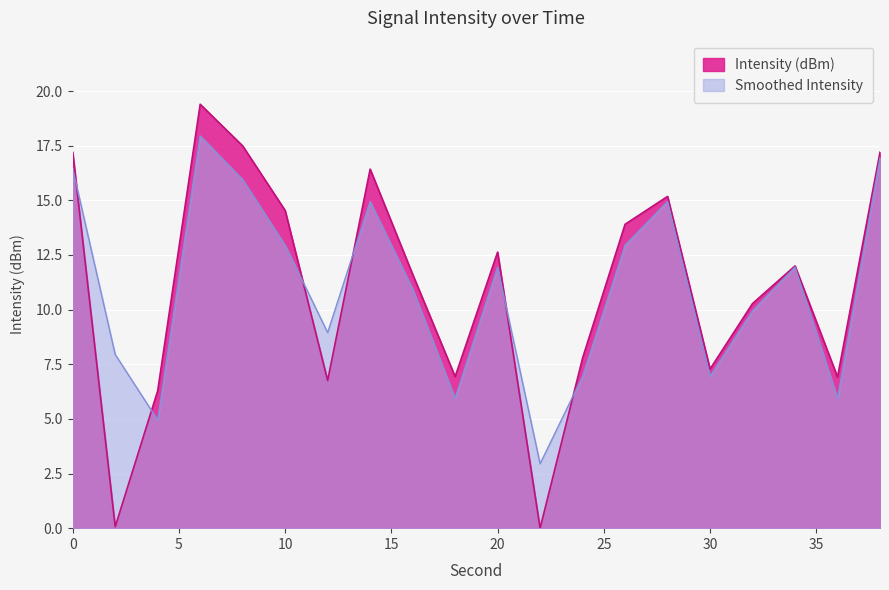

What is the value of the Intensity (dBm) point at the 19th from the left?

6.9